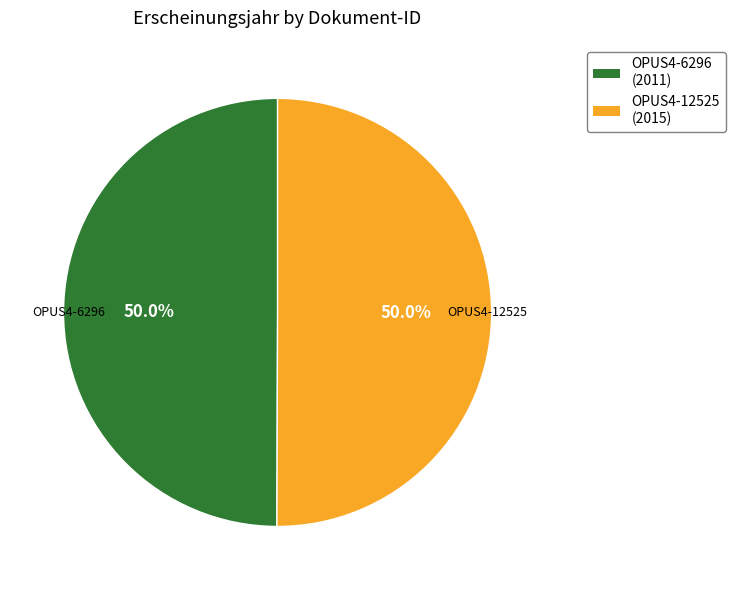

To the nearest percent, what is the average slice percentage?

50%